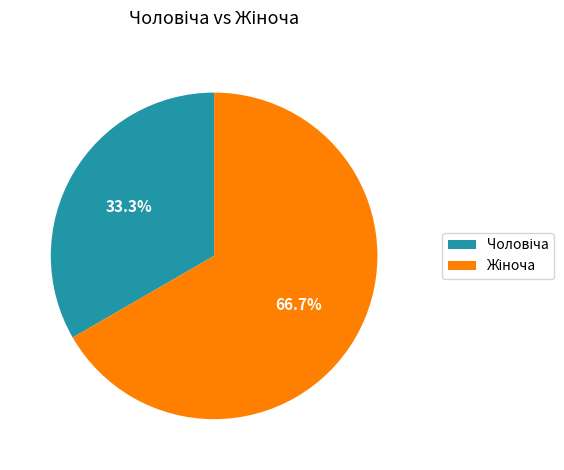

Does any single category account for the majority?

Yes